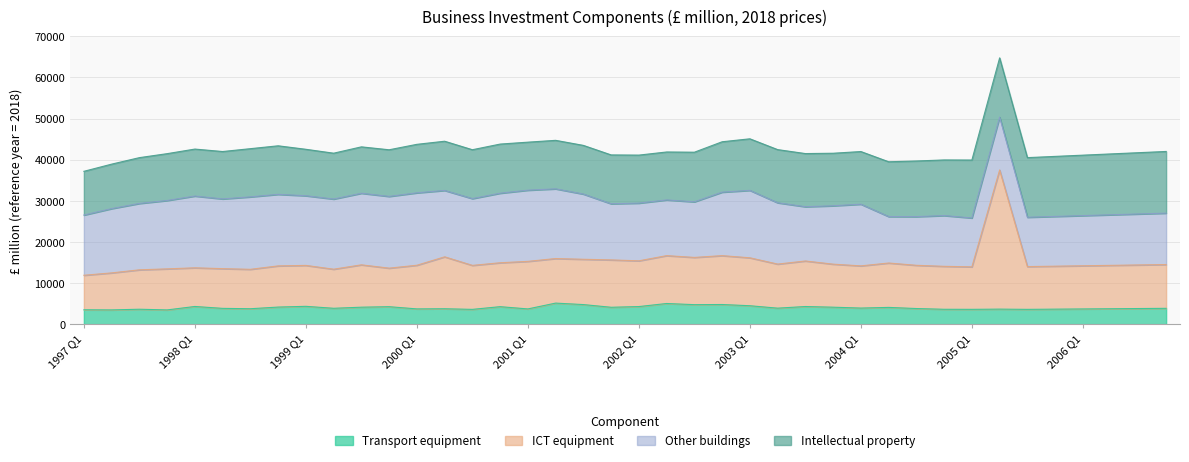

Does the chart display data point markers on the line(s)?

No